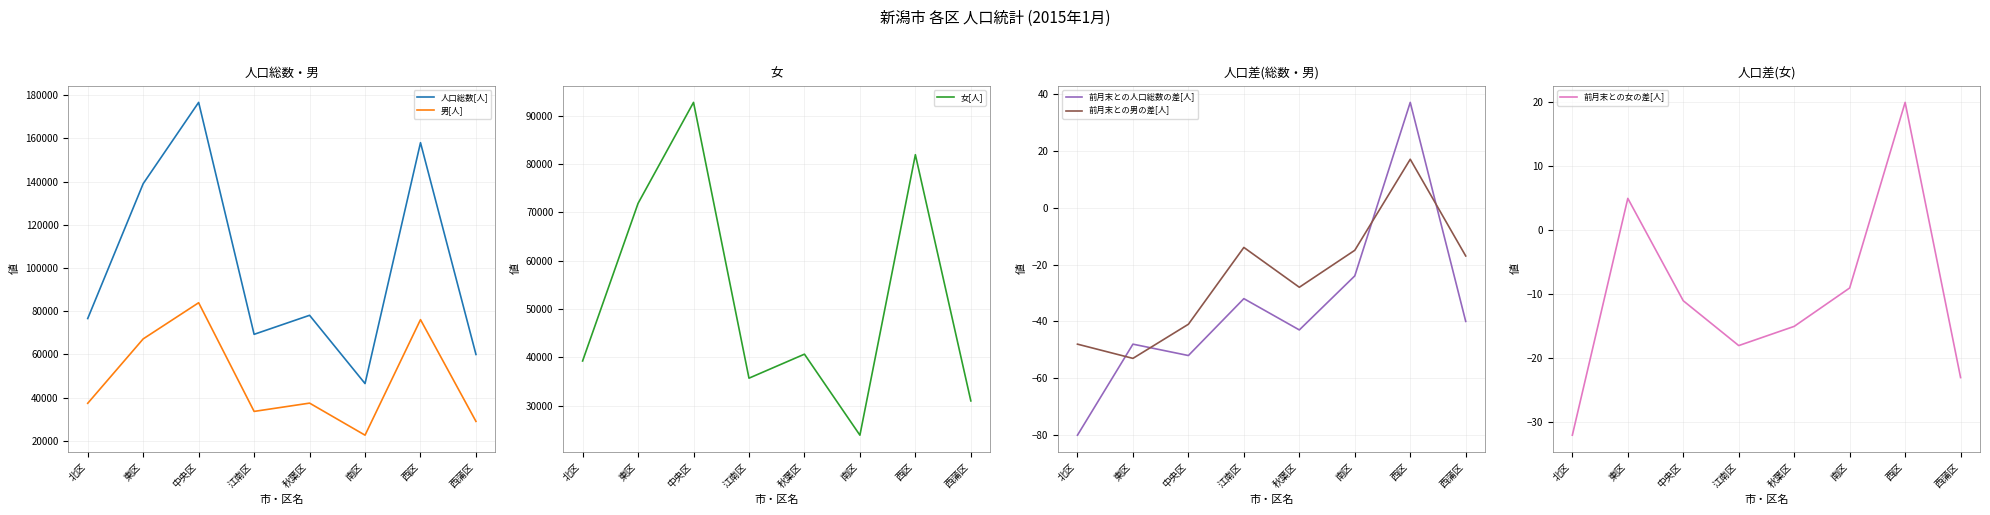

Reading left to right, extract all data points from this chart.

人口総数[人]: 北区=76593	東区=139009	中央区=176643	江南区=69276	秋葉区=78082	南区=46486	西区=157990	西蒲区=59954
男[人]: 北区=37354	東区=67163	中央区=83900	江南区=33595	秋葉区=37435	南区=22597	西区=76071	西蒲区=28977
女[人]: 北区=39239	東区=71846	中央区=92743	江南区=35681	秋葉区=40647	南区=23889	西区=81919	西蒲区=30977
前月末との人口総数の差[人]: 北区=-80	東区=-48	中央区=-52	江南区=-32	秋葉区=-43	南区=-24	西区=37	西蒲区=-40
前月末との男の差[人]: 北区=-48	東区=-53	中央区=-41	江南区=-14	秋葉区=-28	南区=-15	西区=17	西蒲区=-17
前月末との女の差[人]: 北区=-32	東区=5	中央区=-11	江南区=-18	秋葉区=-15	南区=-9	西区=20	西蒲区=-23